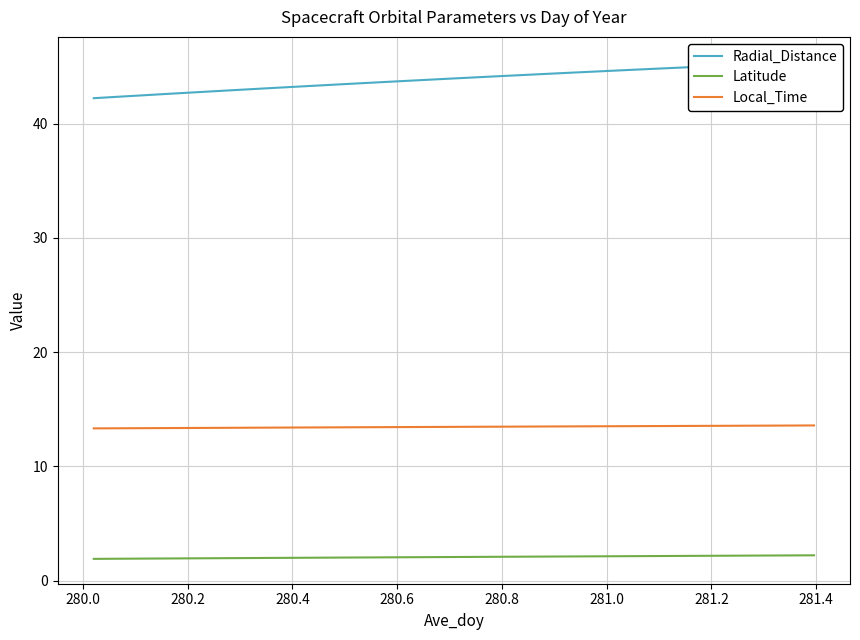

What is the maximum value shown in the chart?

45.4